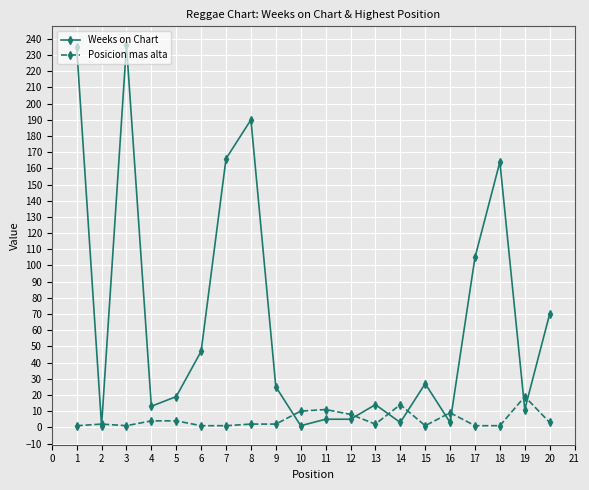

What is the difference between the maximum and minimum values in the Weeks on Chart series?

235